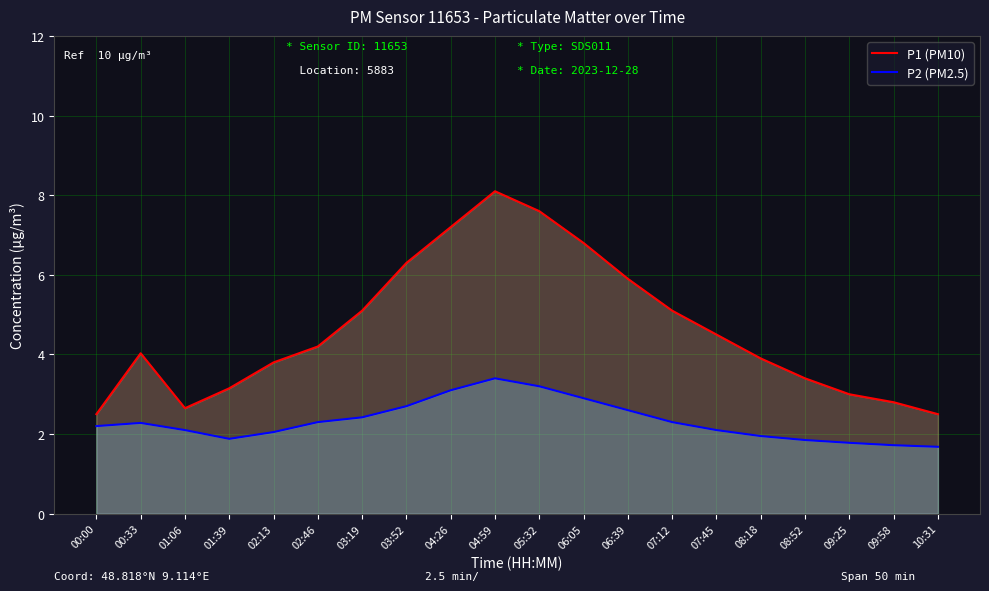

List the labels in order of P1 (PM10) value, largest first.

04:59, 05:32, 04:26, 06:05, 03:52, 06:39, 03:19, 07:12, 07:45, 02:46, 00:33, 08:18, 02:13, 08:52, 01:39, 09:25, 09:58, 01:06, 00:00, 10:31